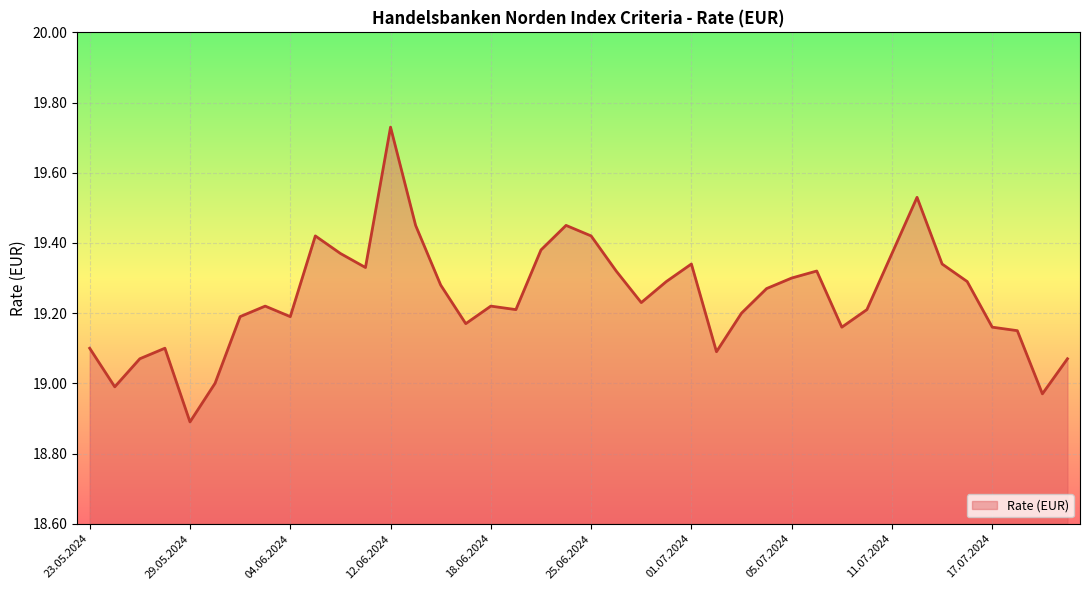

What is the minimum value shown in the chart?

18.9